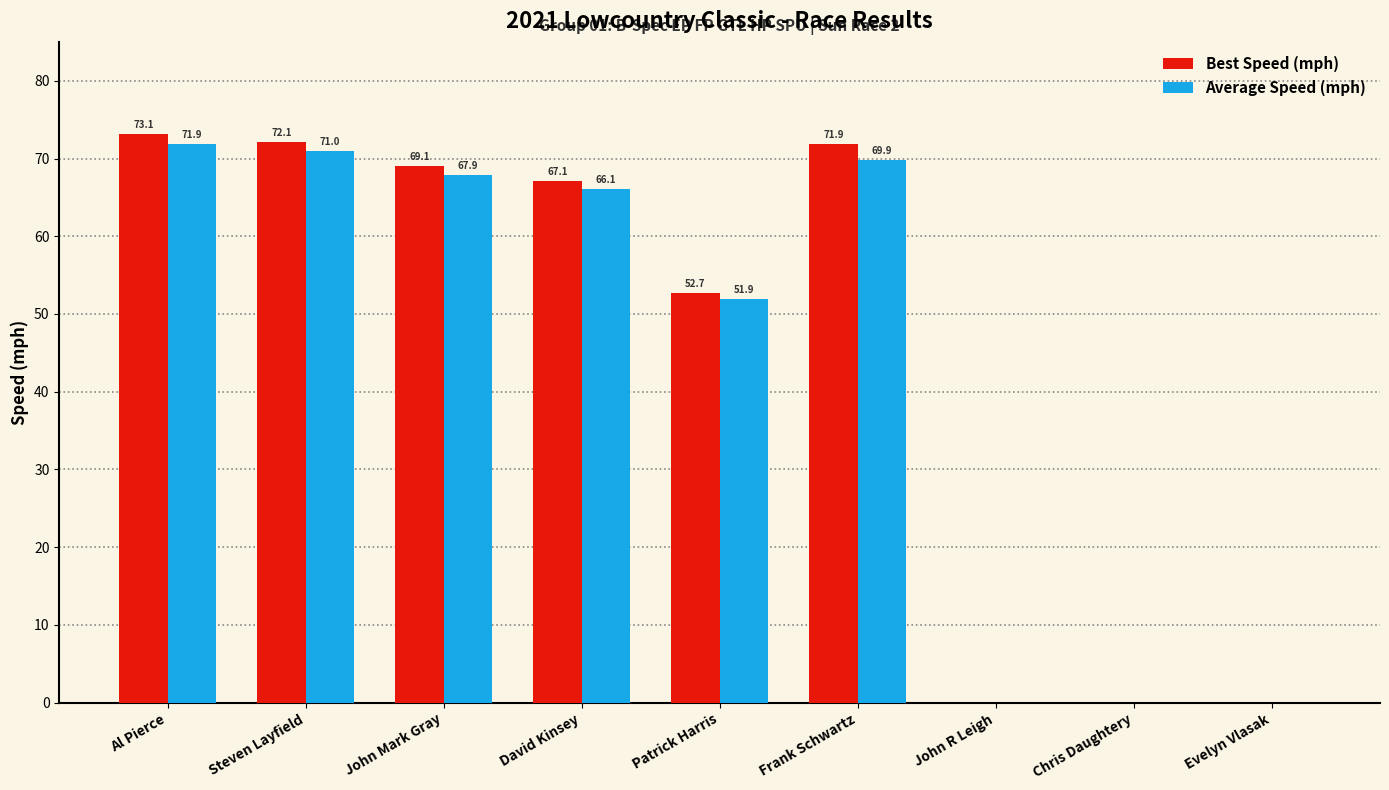

What are all the series names shown in the legend?

Best Speed (mph), Average Speed (mph)